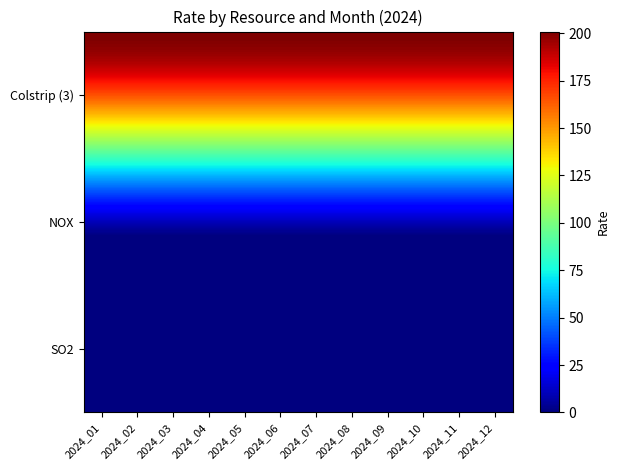

Which label corresponds to the smallest value in the chart?

2024_01